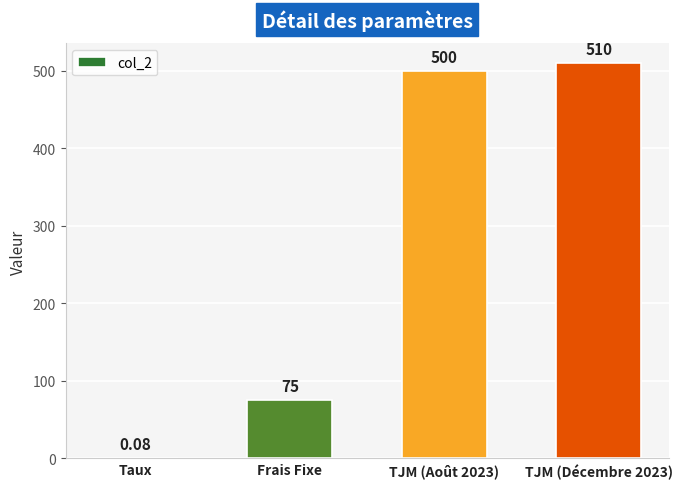

What is the sum of the values at TJM (Décembre 2023) and Frais Fixe?

585.0